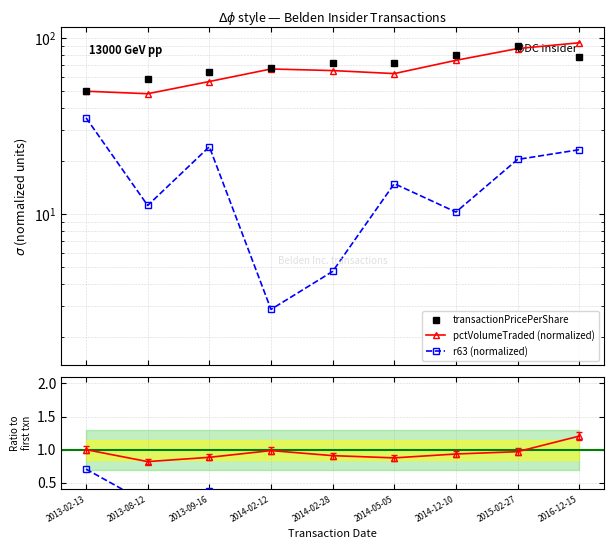

What is the lowest value of the pctVolumeTraded ratio series?

0.8